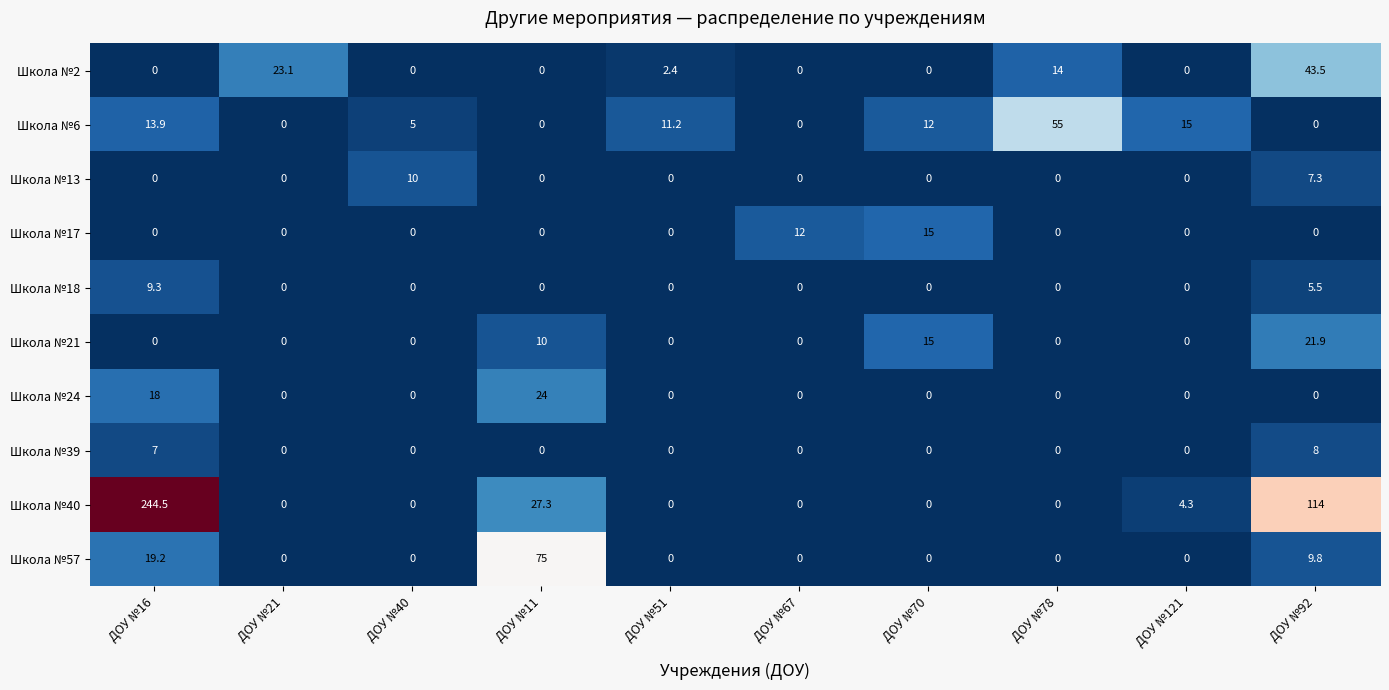

Is it true that Школа №40 equals -132.2 at ДОУ №51?

False